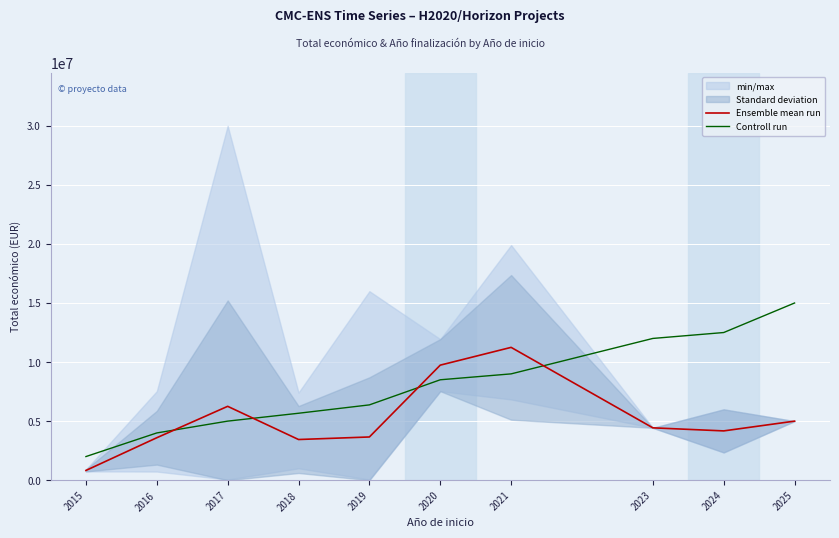

Between 2020 and 2024, which series saw the biggest shift?

Ensemble mean run